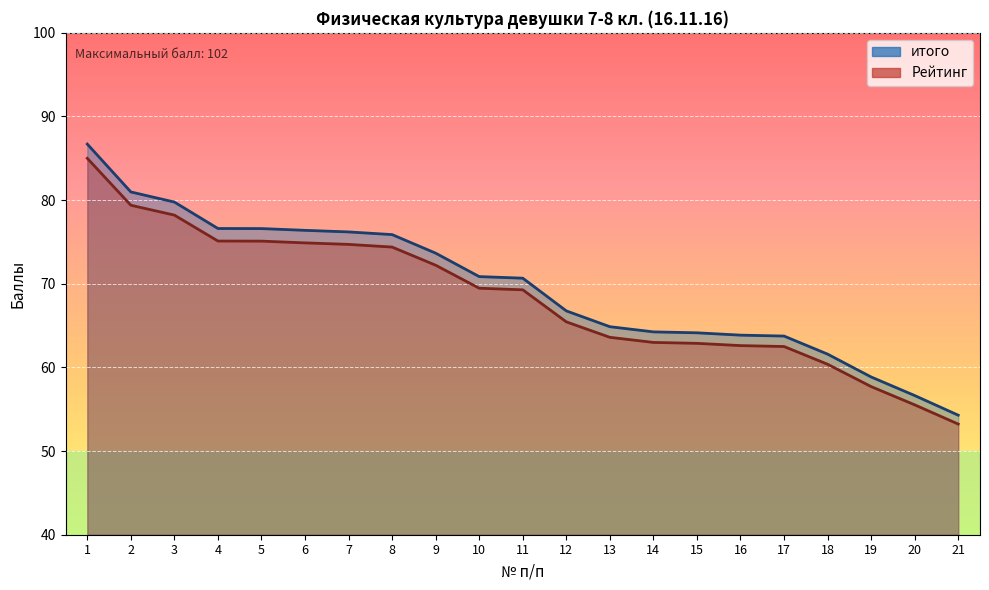

List the labels in order of итого value, largest first.

1, 2, 3, 4, 5, 6, 7, 8, 9, 10, 11, 12, 13, 14, 15, 16, 17, 18, 19, 20, 21